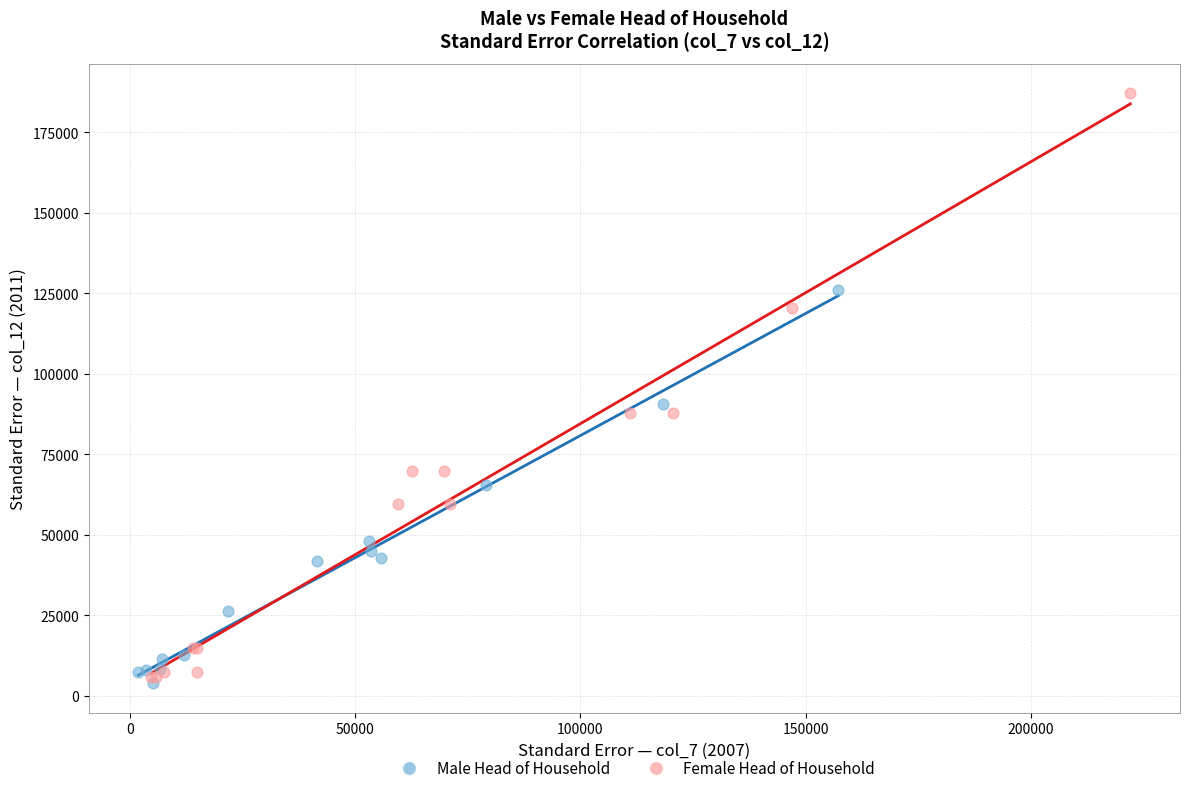

Which series has the largest Y range (max minus min)?

Female Head of Household